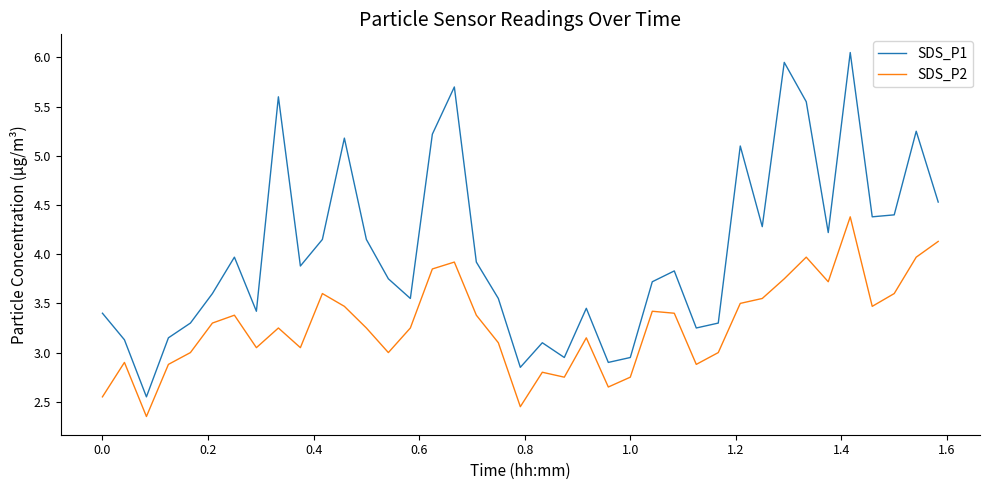

True or false: SDS_P2 and SDS_P1 intersect in this chart.

False